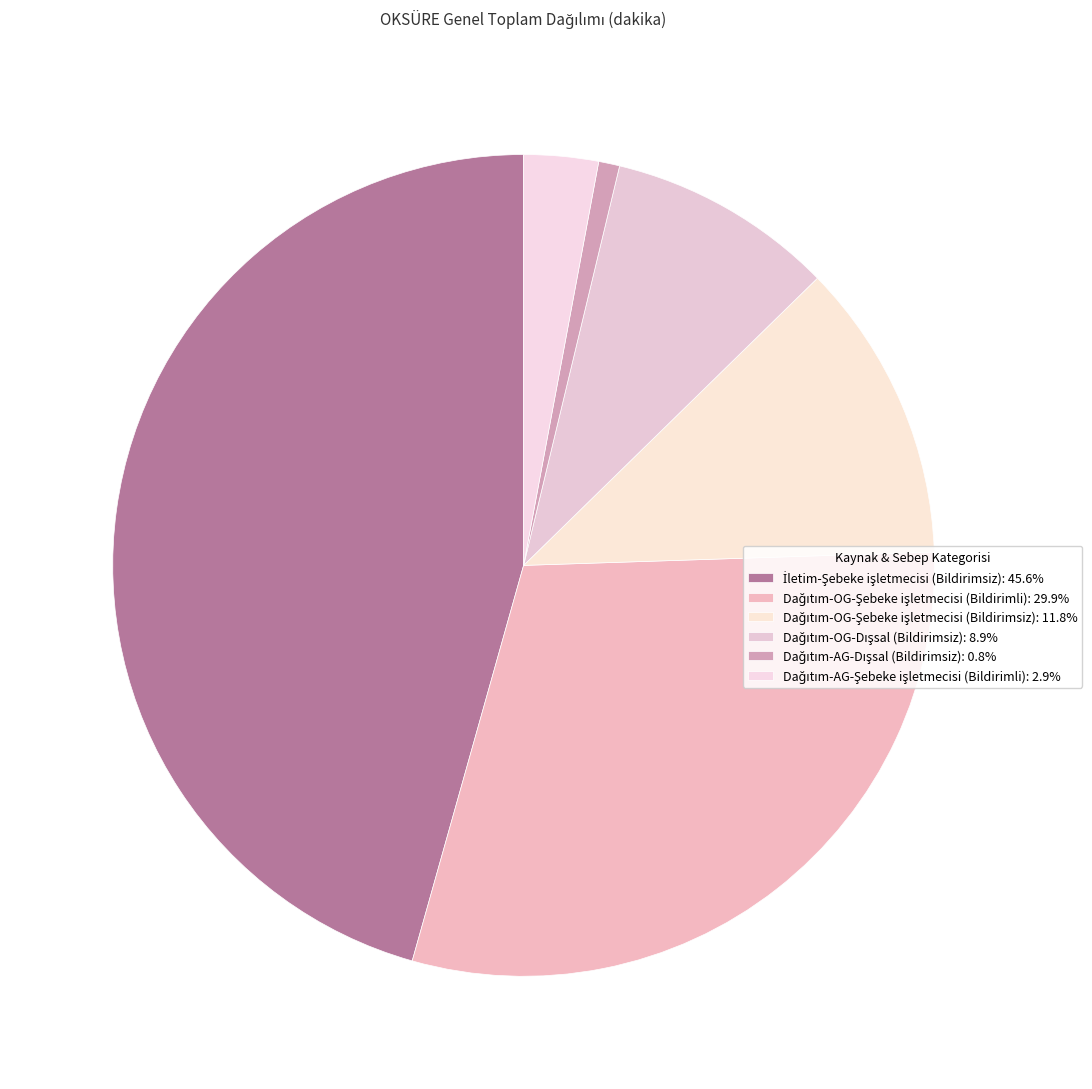

To the nearest percent, what is the average slice percentage?

17%